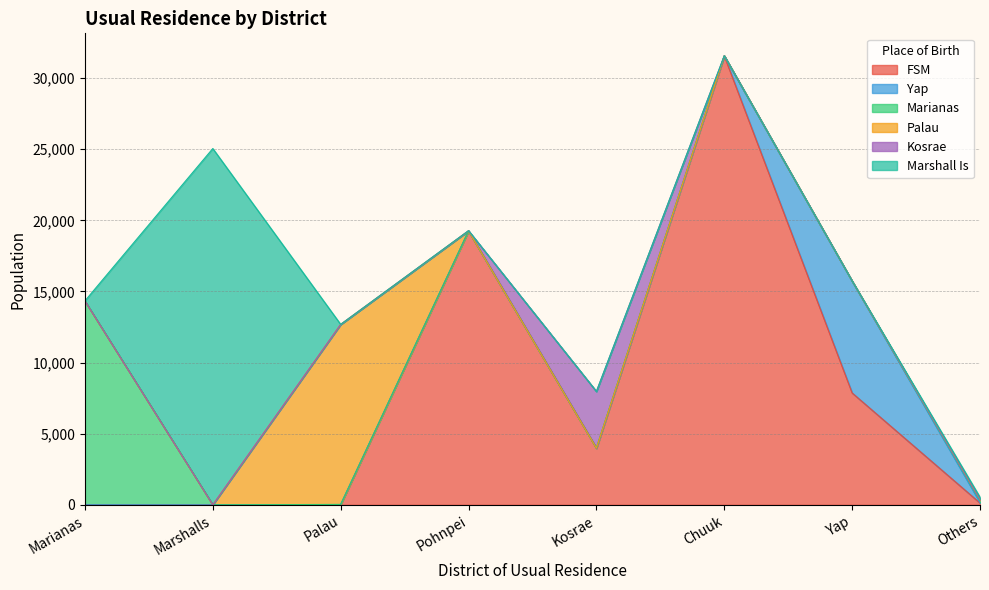

List the labels in order of FSM value, smallest first.

Marshalls, Marianas, Palau, Others, Kosrae, Yap, Pohnpei, Chuuk